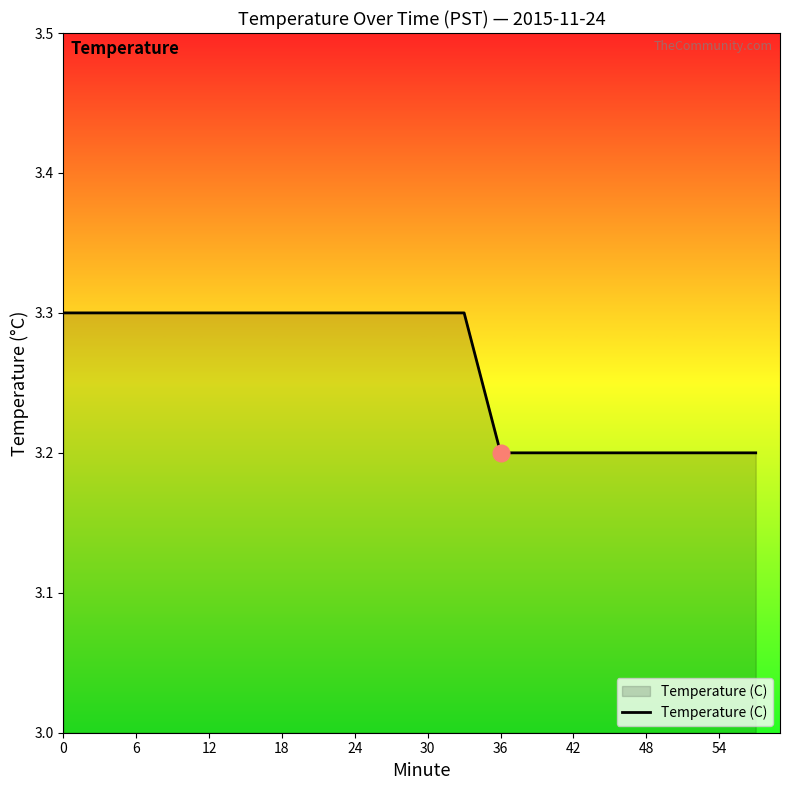

What is the minimum value shown in the chart?

3.2